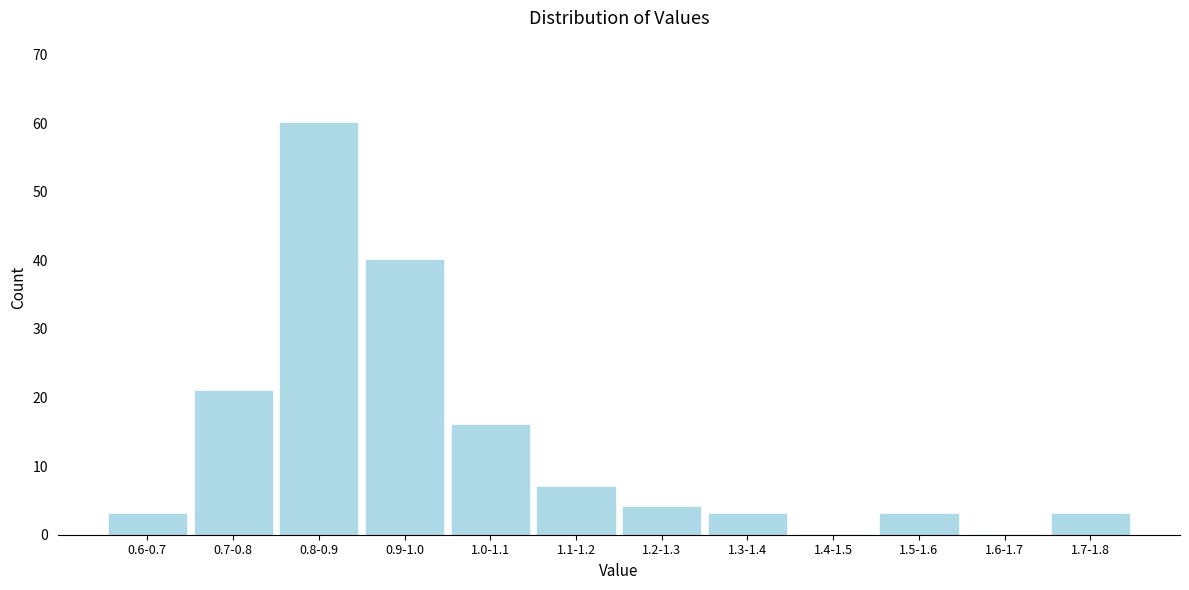

Reading right to left, list all the values displayed in this chart.

1.7-1.8=3	1.6-1.7=0	1.5-1.6=3	1.4-1.5=0	1.3-1.4=3	1.2-1.3=4	1.1-1.2=7	1.0-1.1=16	0.9-1.0=40	0.8-0.9=60	0.7-0.8=21	0.6-0.7=3